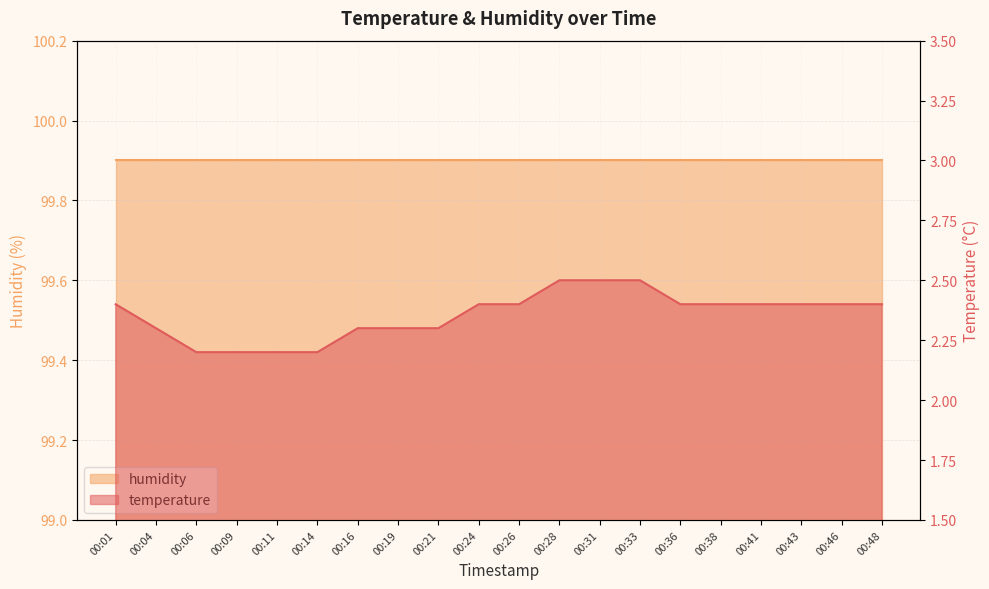

Approximately how many times larger is the value at 00:26 compared to 00:43?

1.0